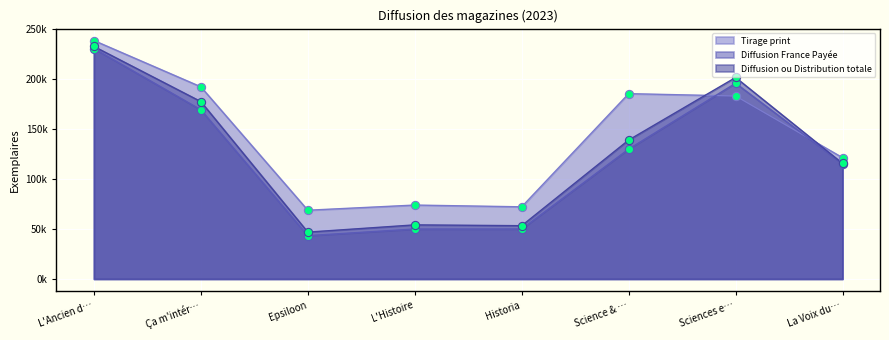

At how many categories does at least one series exceed 78967?

5